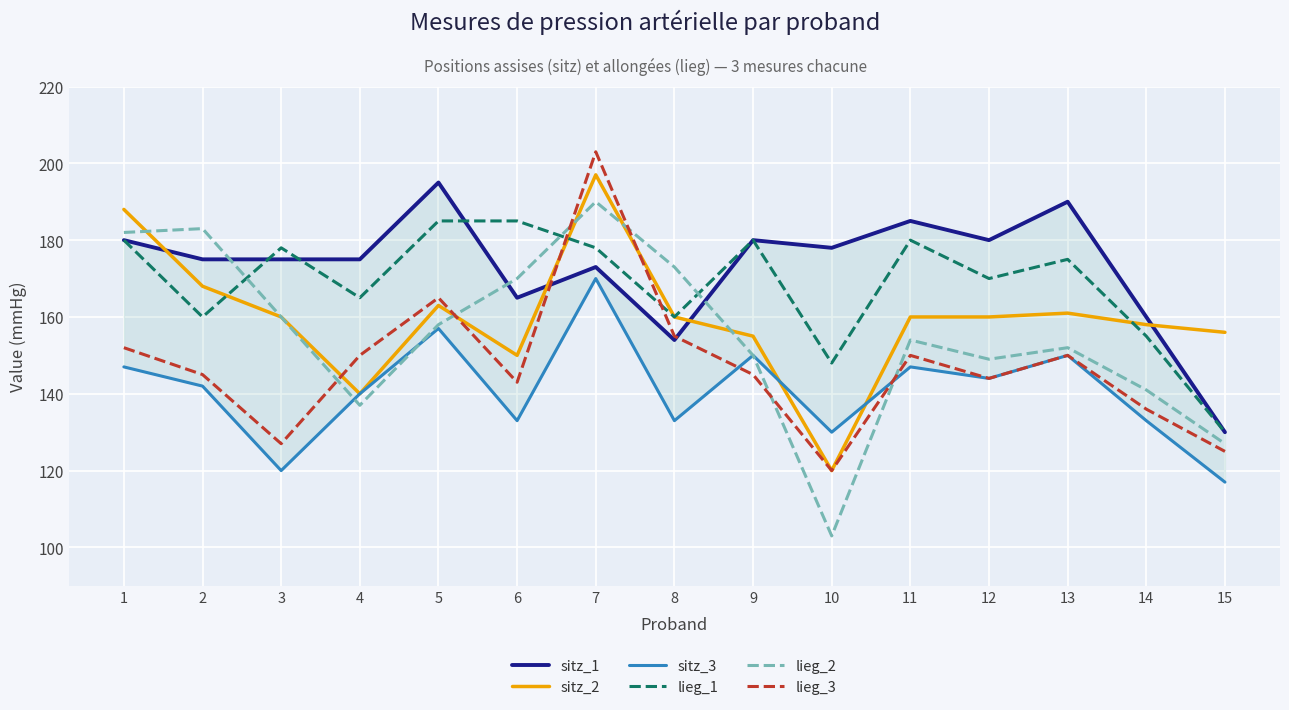

Rank the series by their maximum value, from lowest to highest.

sitz_3, lieg_1, lieg_2, sitz_1, sitz_2, lieg_3